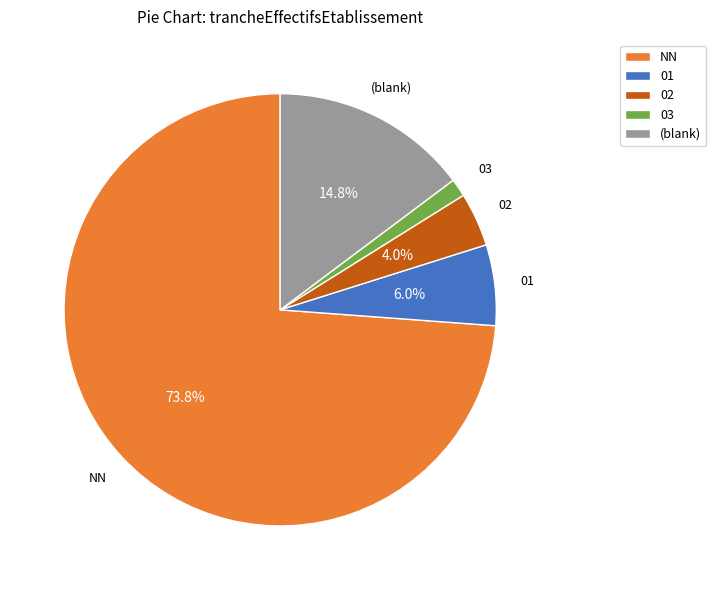

Which slice is the largest?

NN